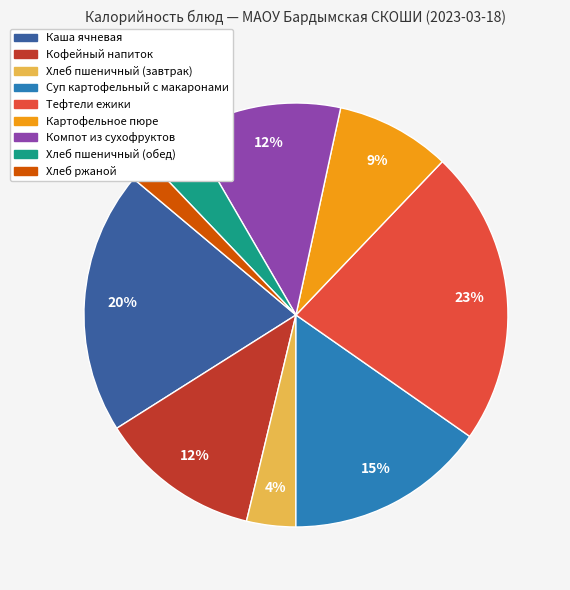

To the nearest percent, what portion does Кофейный напиток represent?

12%